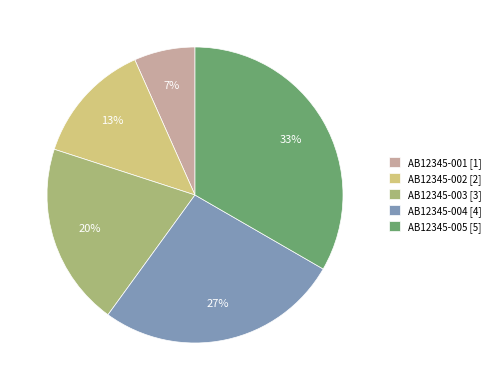

Which slice is the smallest?

AB12345-001